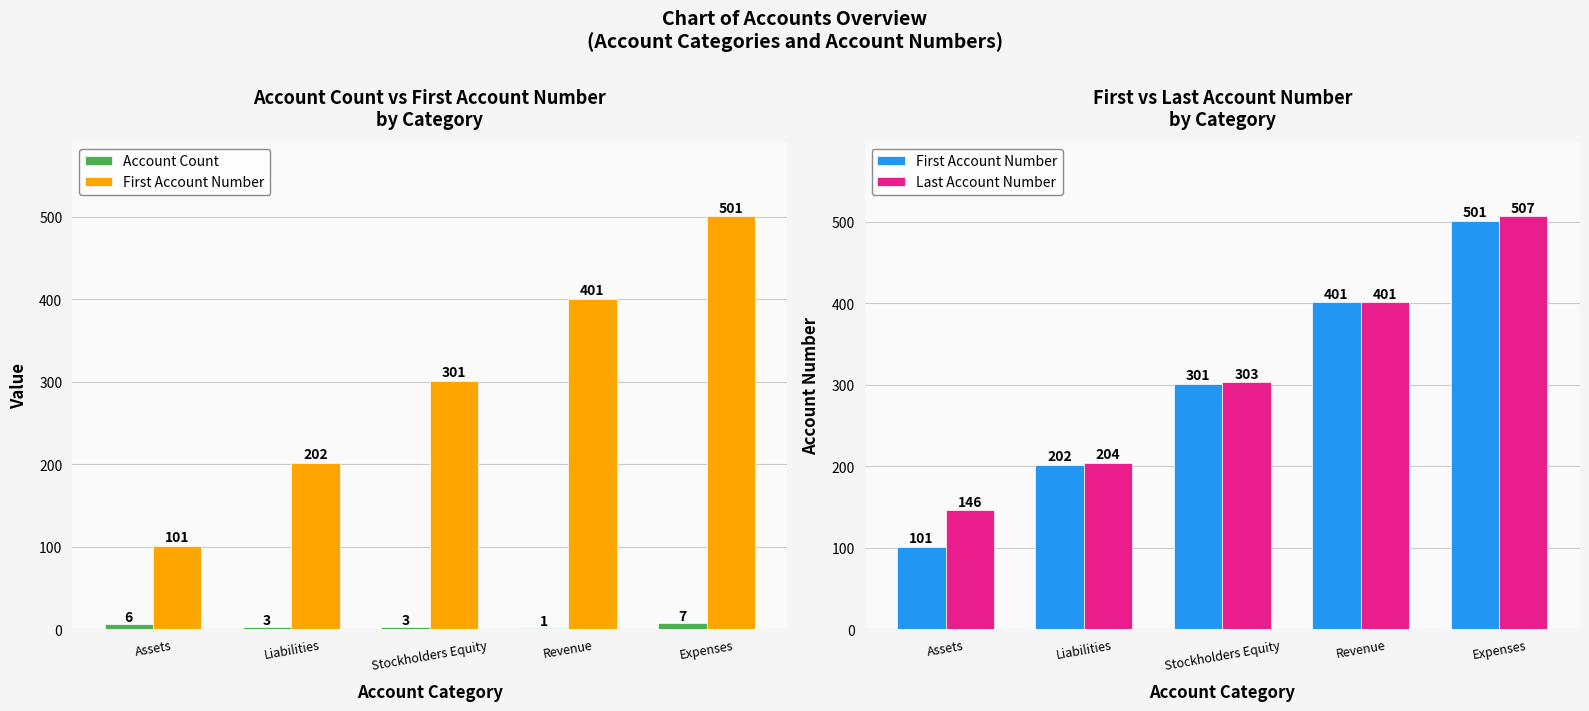

What is the total value across all series at Assets?

253